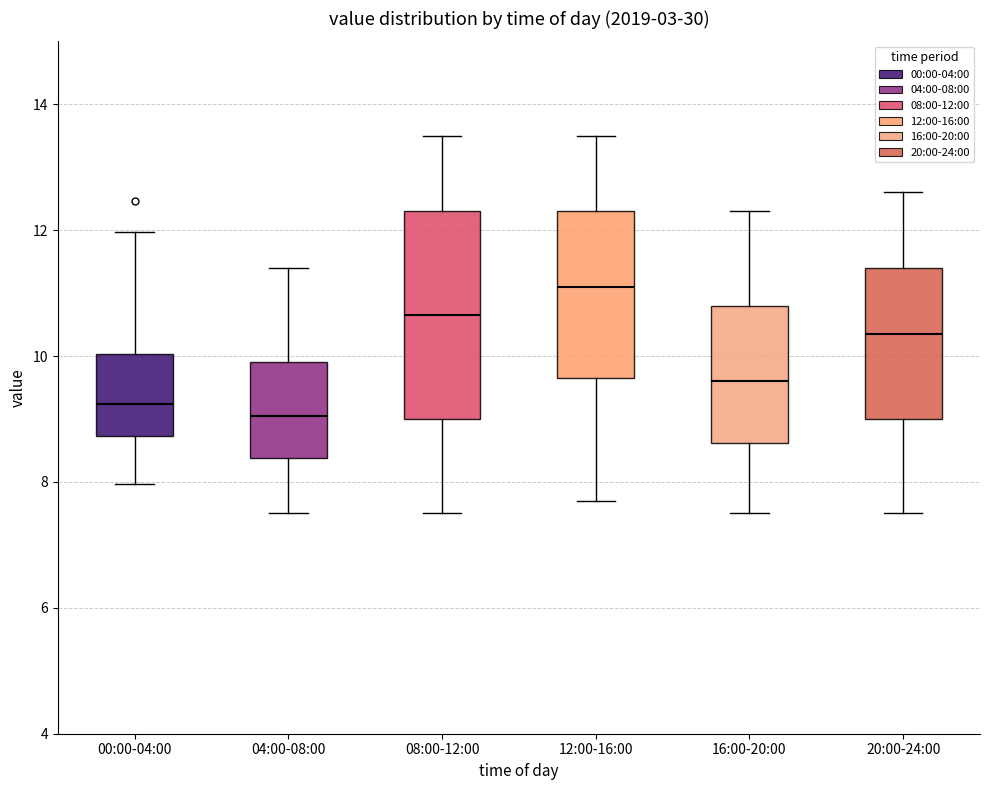

Where does the lower whisker of the box for 20:00-24:00 end on the y-axis? The values are not printed on the chart, so give them approximately, as read against the axis.

7.6